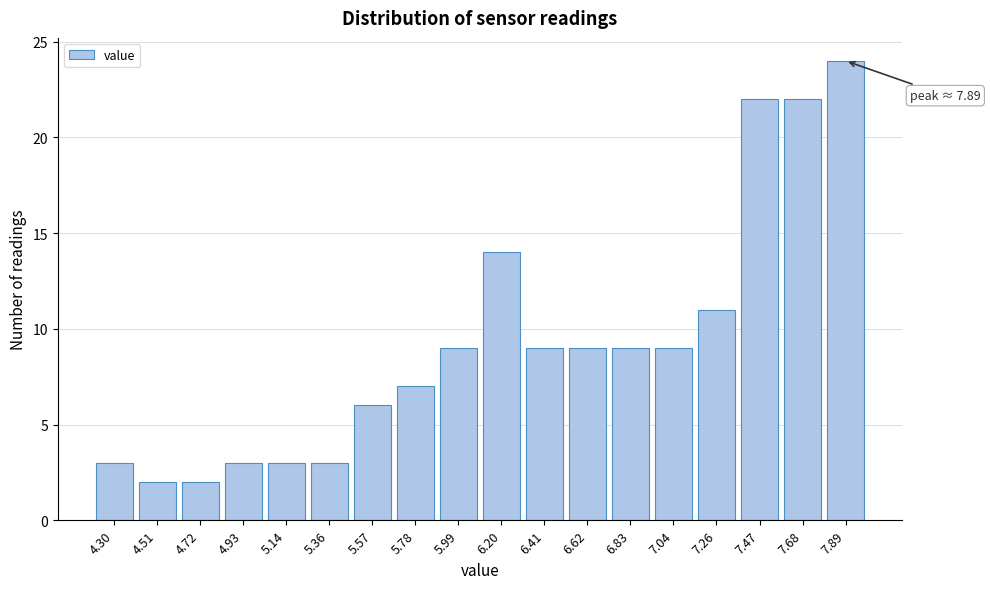

Reading left to right, extract all data points from this chart.

3	2	2	3	3	3	6	7	9	14	9	9	9	9	11	22	22	24